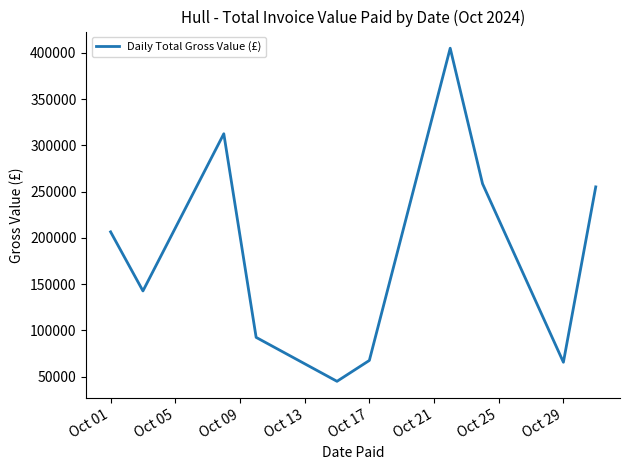

What is the greatest value displayed?

404890.5